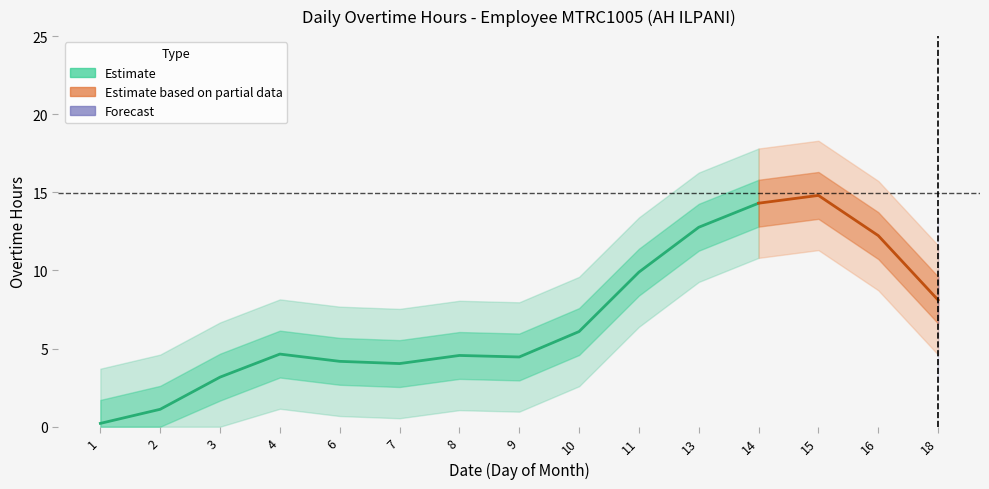

How many lines are shown in the chart?

1